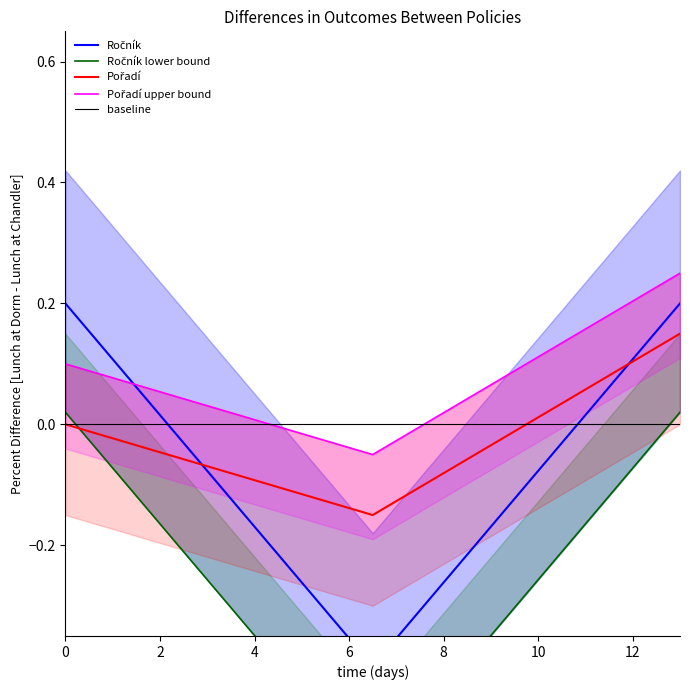

Rank the series by their average value, from lowest to highest.

Ročník, Pořadí